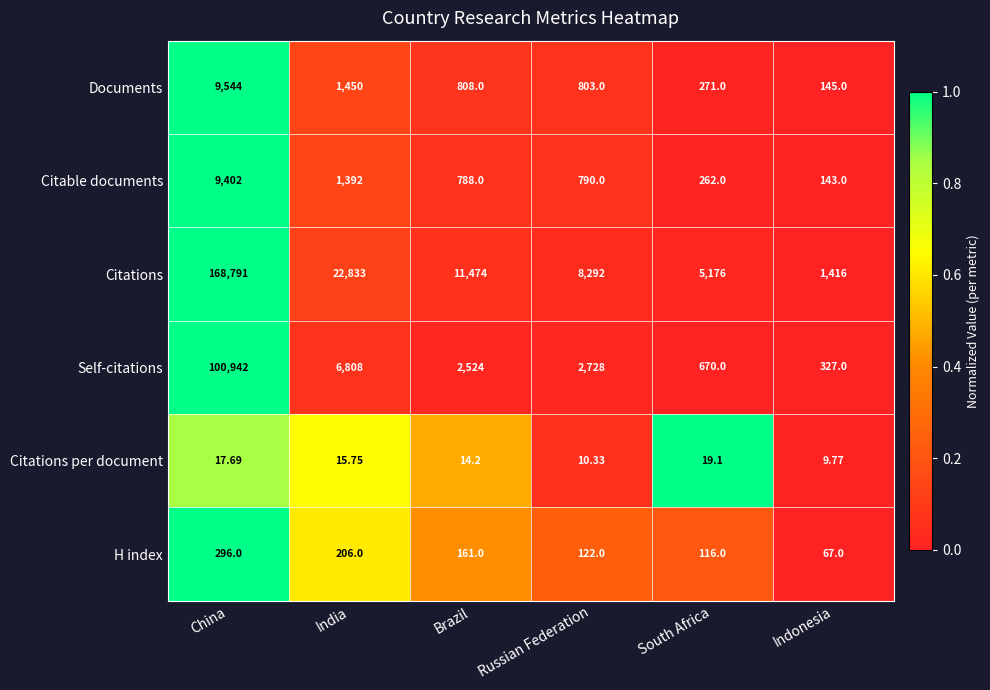

At which category is the sum across all series the highest?

China